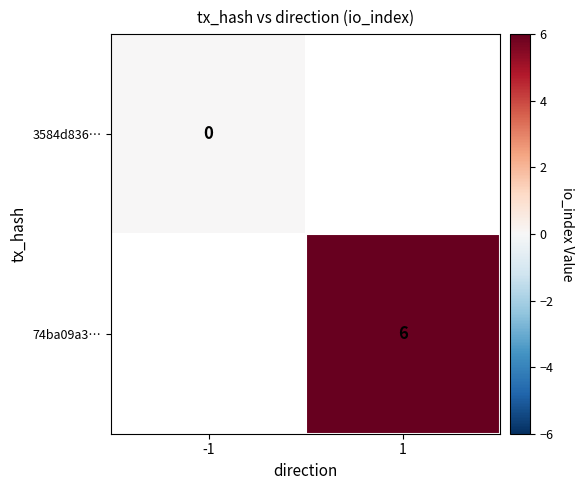

The value of 74ba09a3… at 1 is 2. True or false?

False